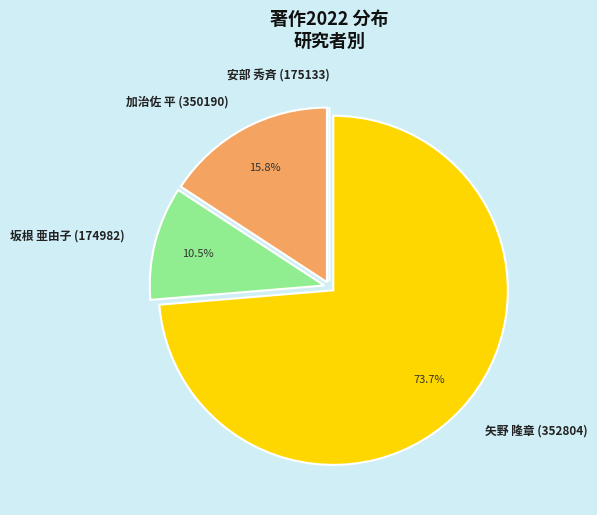

Is there any slice that represents more than half of the pie?

Yes